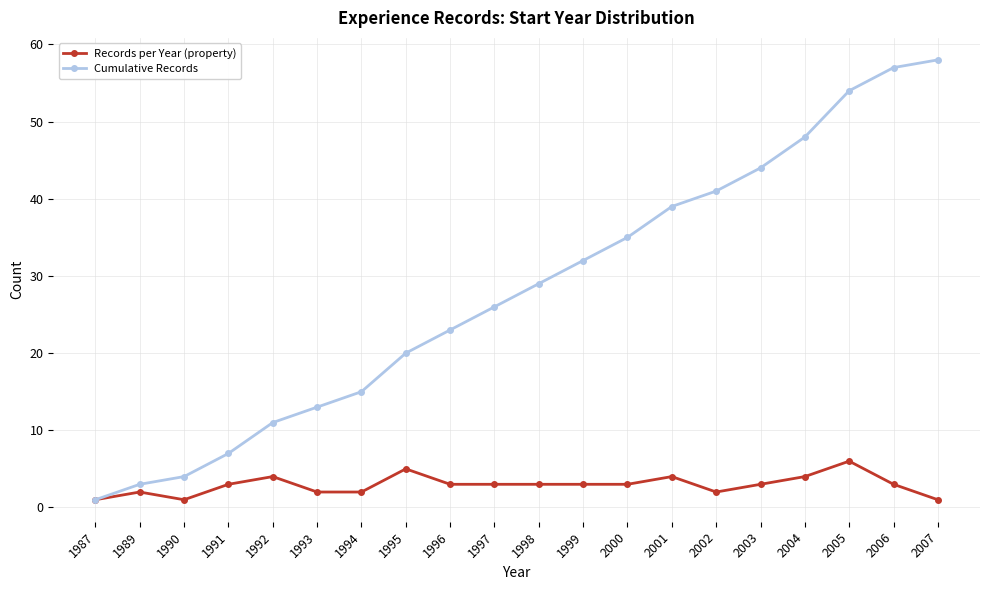

Reading right to left, transcribe all the data shown in this chart.

Records per Year (property): 1	3	6	4	3	2	4	3	3	3	3	3	5	2	2	4	3	1	2	1
Cumulative Records: 58	57	54	48	44	41	39	35	32	29	26	23	20	15	13	11	7	4	3	1